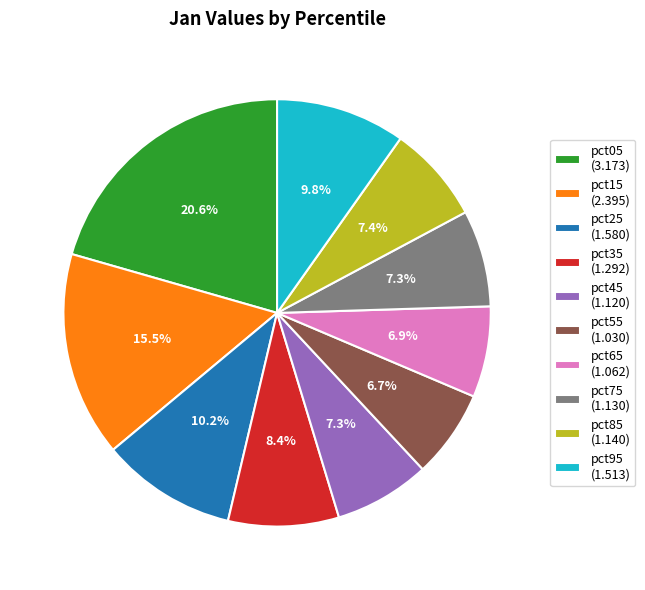

To the nearest percent, what is the combined percentage of pct65 and pct95?

17%